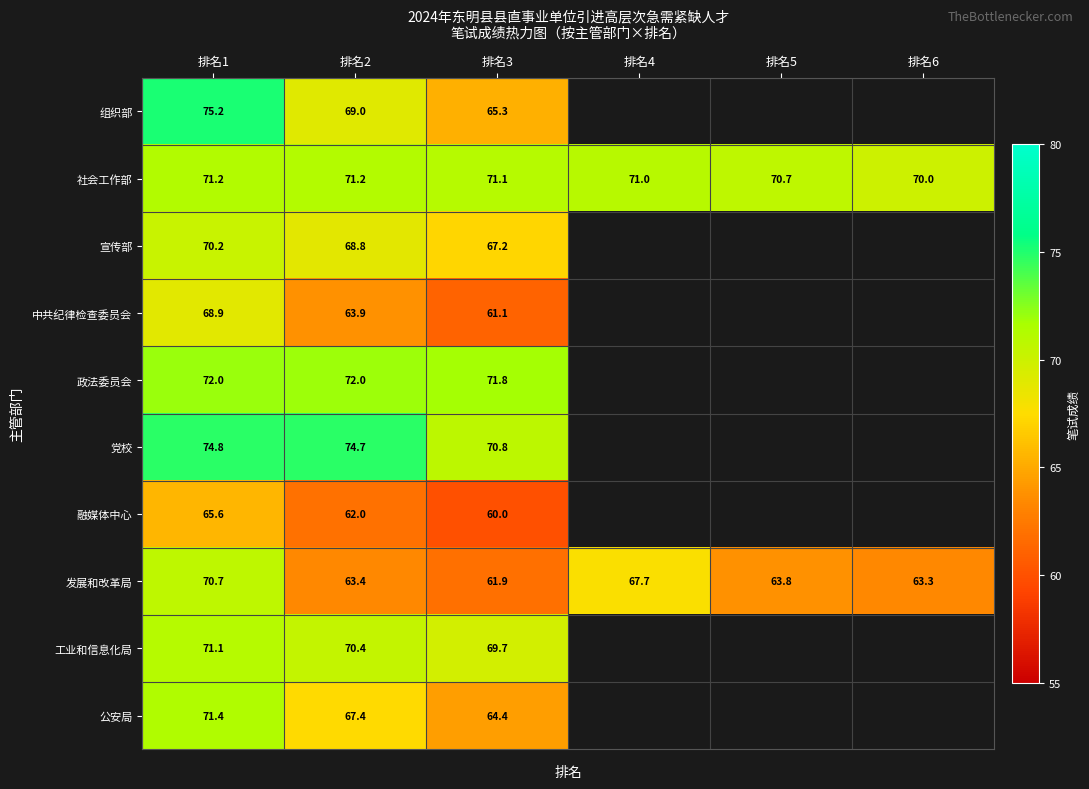

Is it true that 融媒体中心 equals 62.0 at 排名2?

True